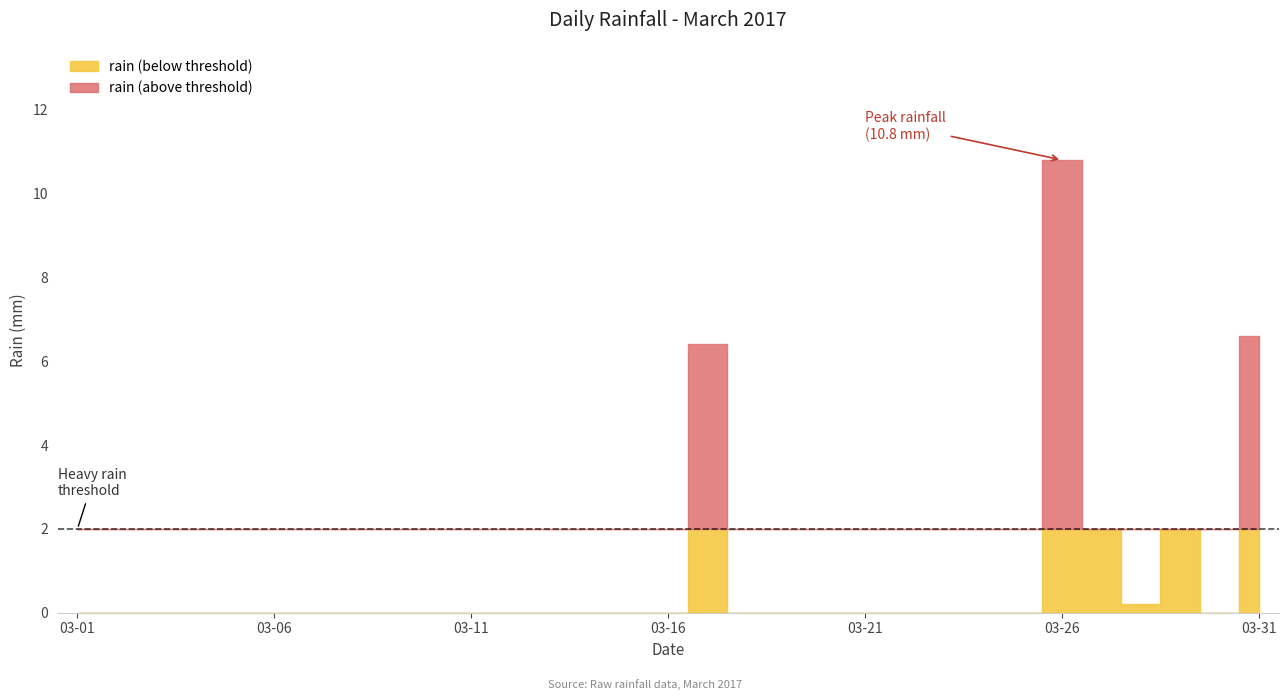

Does the chart have visible grid lines?

No